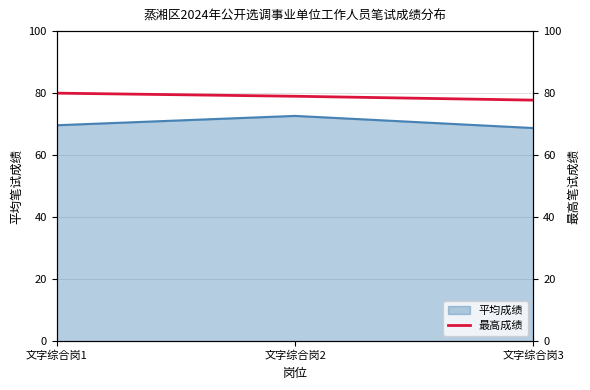

List the labels in order of value, smallest first.

文字综合岗3, 文字综合岗2, 文字综合岗1